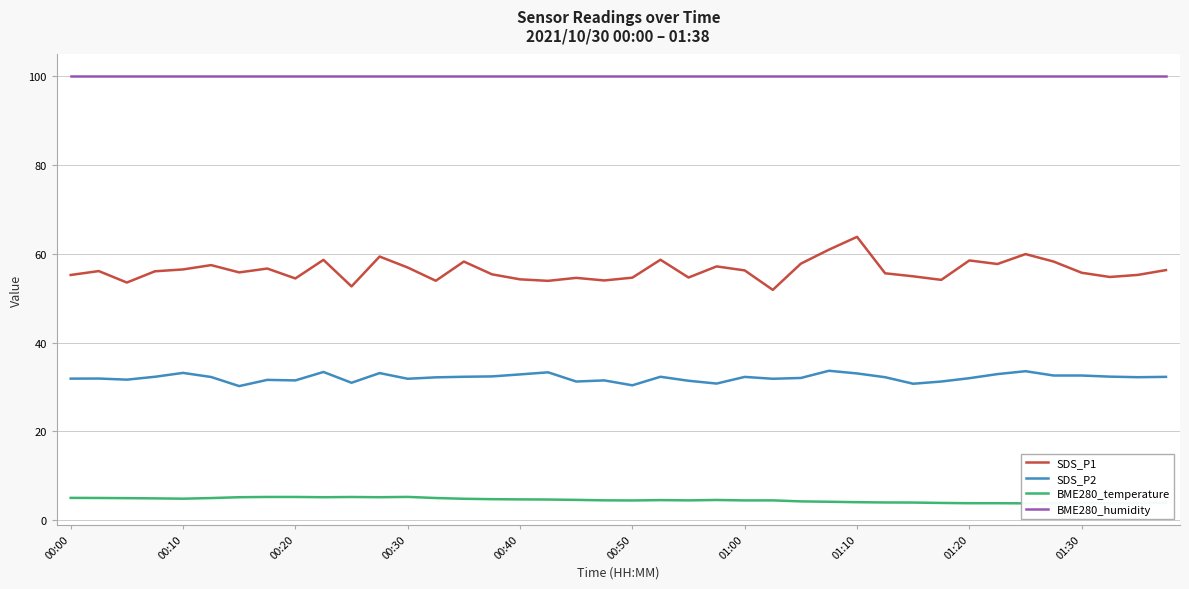

At how many categories does at least one series exceed 21?

40